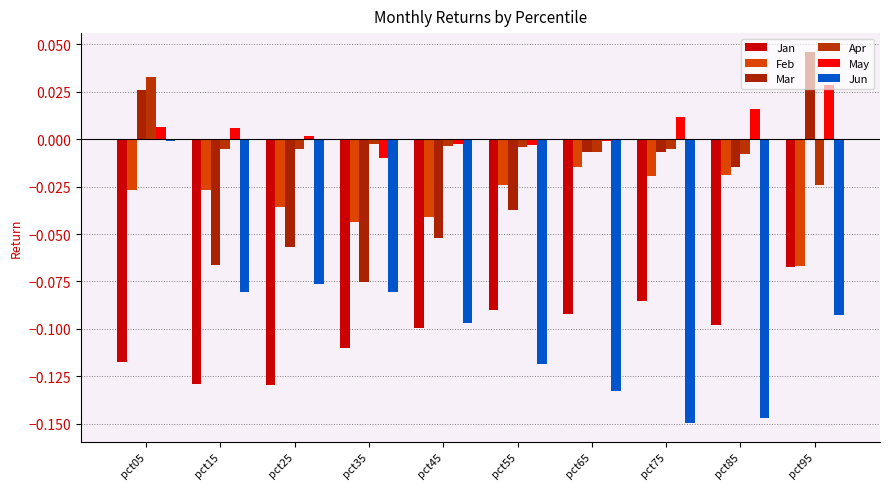

Which has a higher value, pct15 or pct35?

pct35